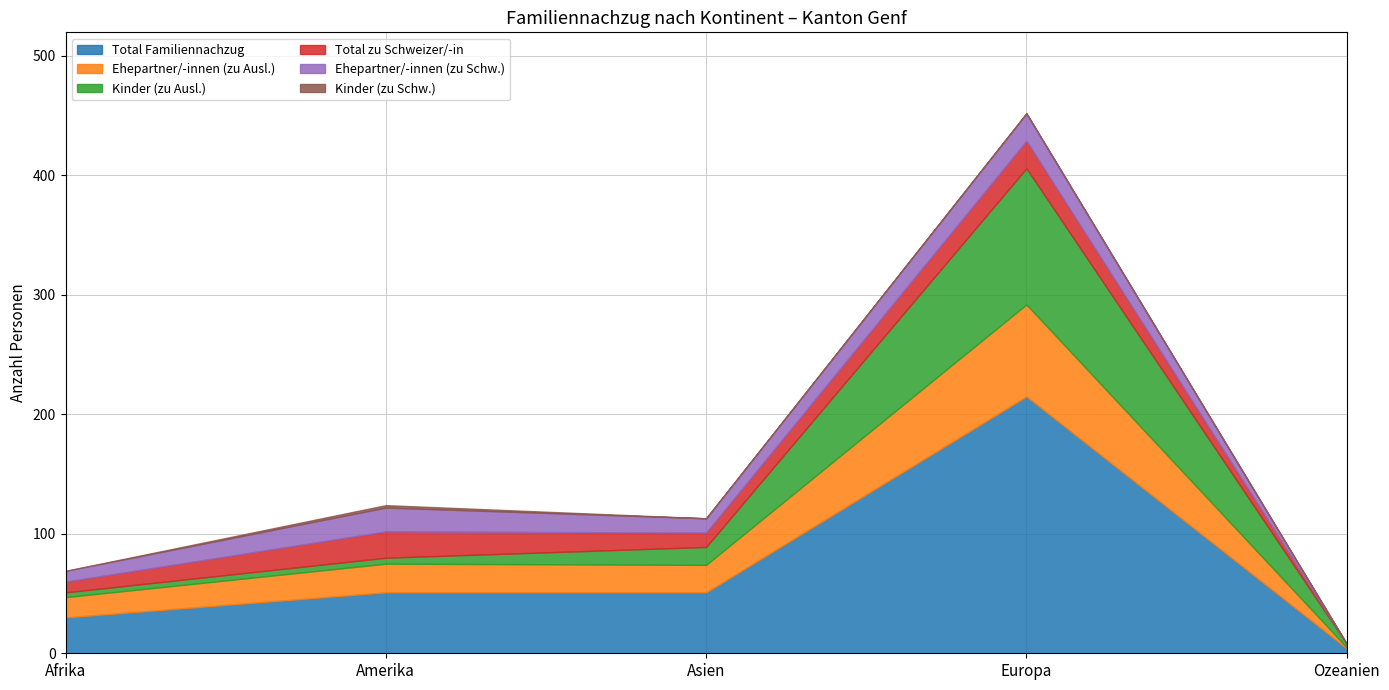

What is the value of the Ehepartner/-innen (zu Schw.) point at the 4th from the left?

23